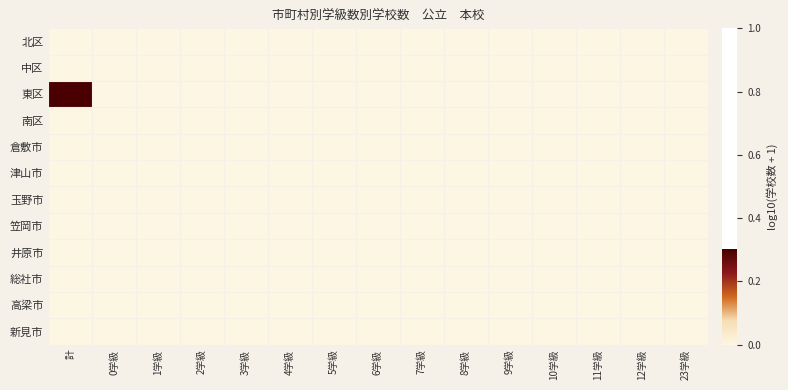

Which series has the largest total across all categories?

東区